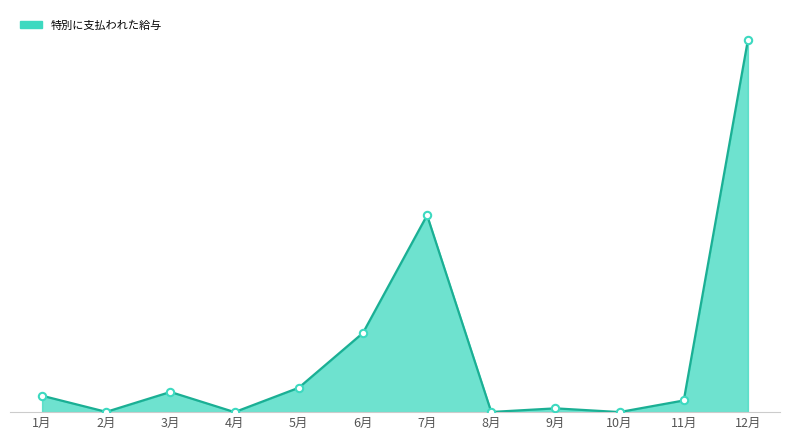

Approximately how many times larger is the value at 6月 compared to 7月?

0.4